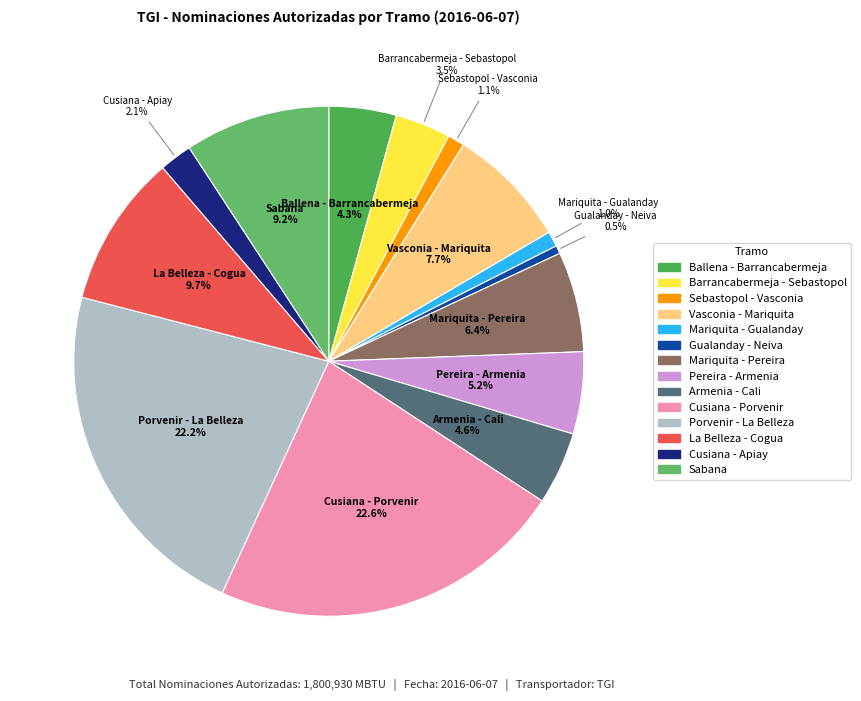

How many slices are in this pie chart?

14